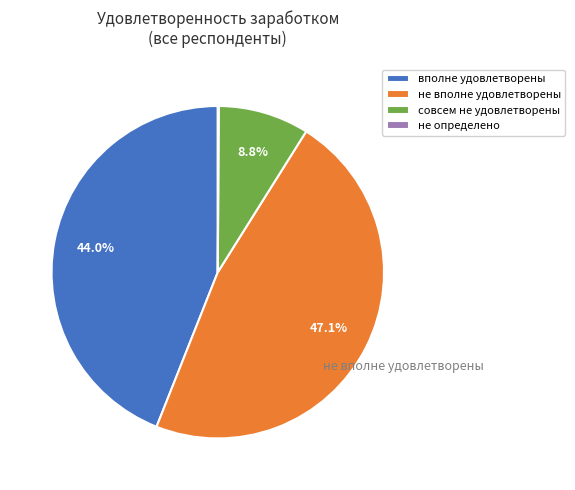

Is there a majority slice in this chart?

No